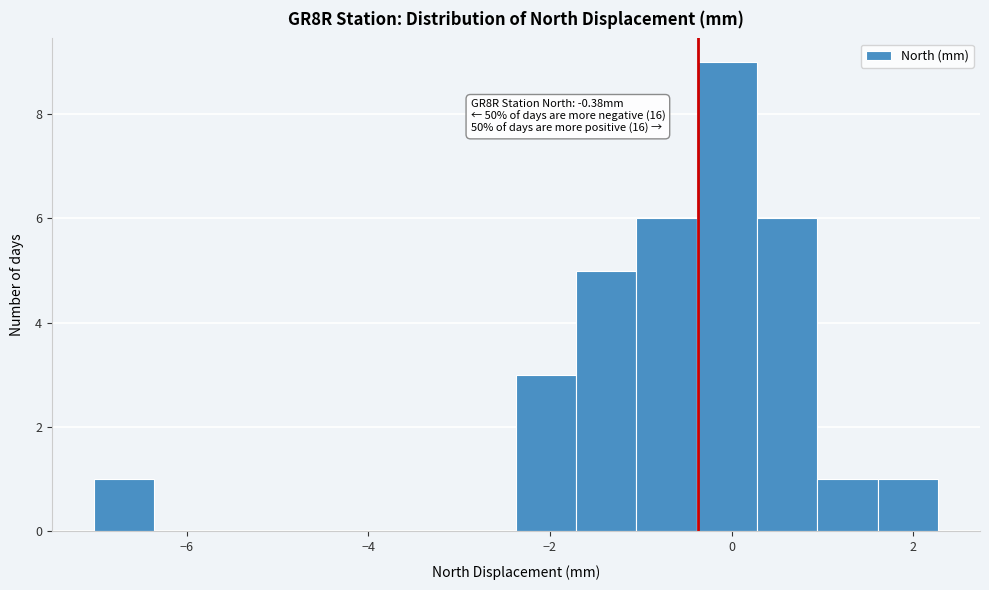

Read against the x-axis, roughly where is the centre of the tallest bar?

0.0